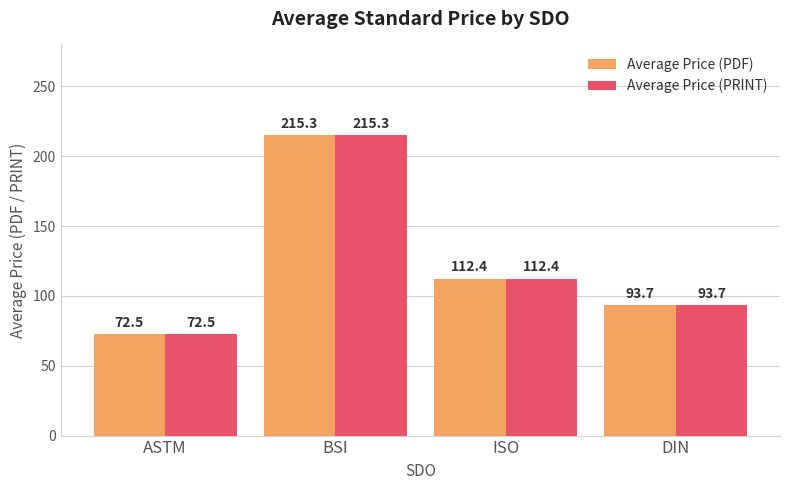

What is the difference between the Average Price (PDF) values at ISO and BSI?

102.9